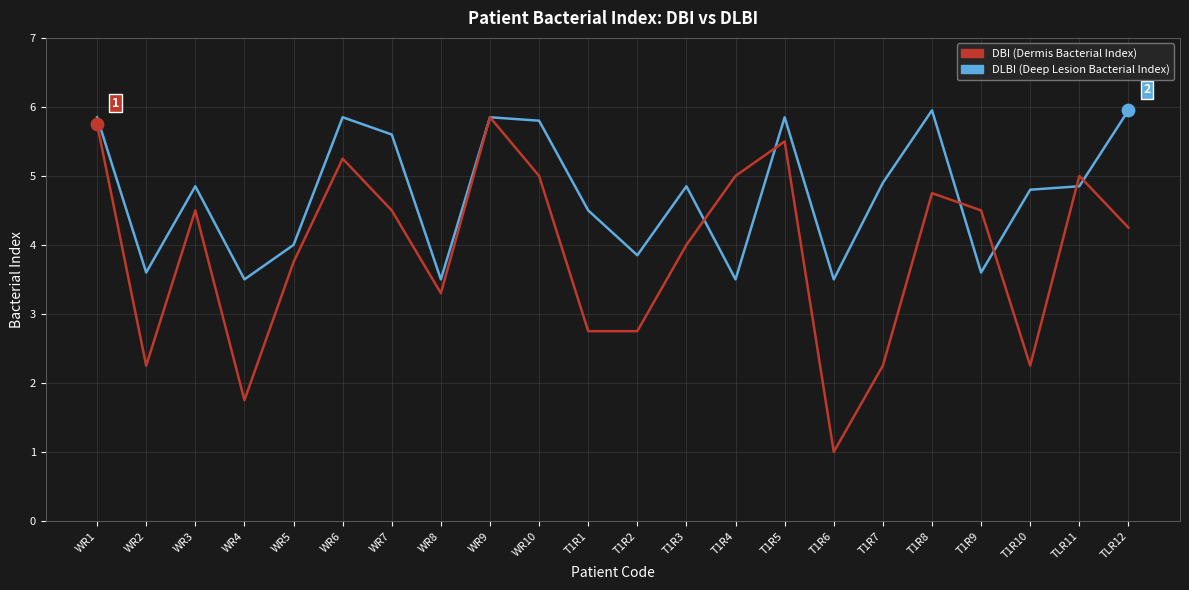

What is the total value across all series at WR7?

10.1